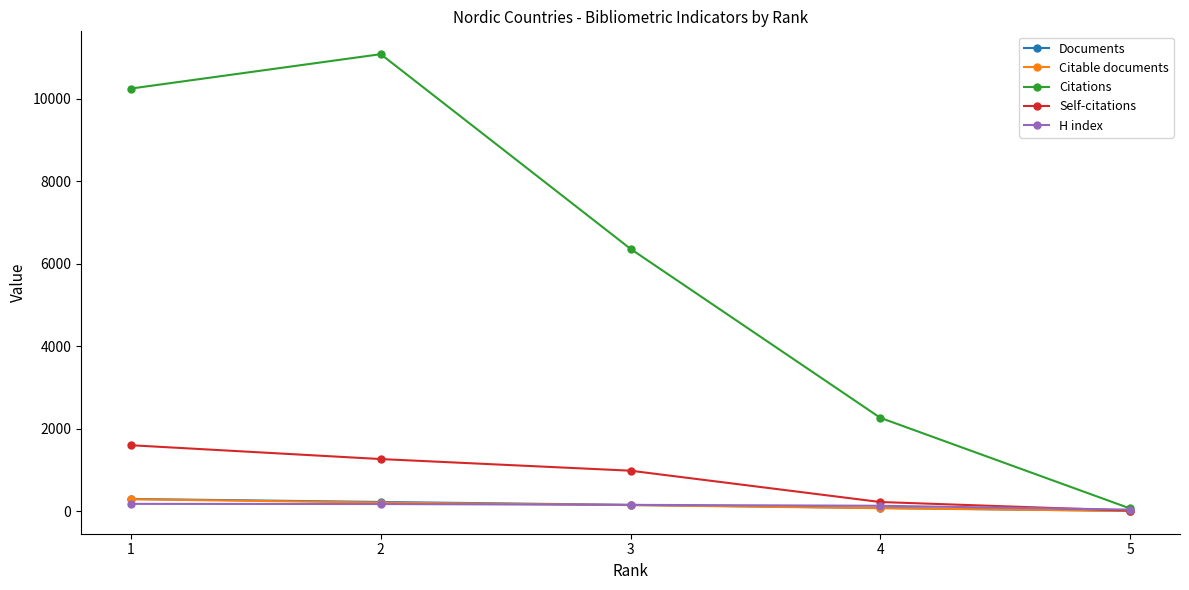

What is the difference between the Documents values at 4 and 5?

71